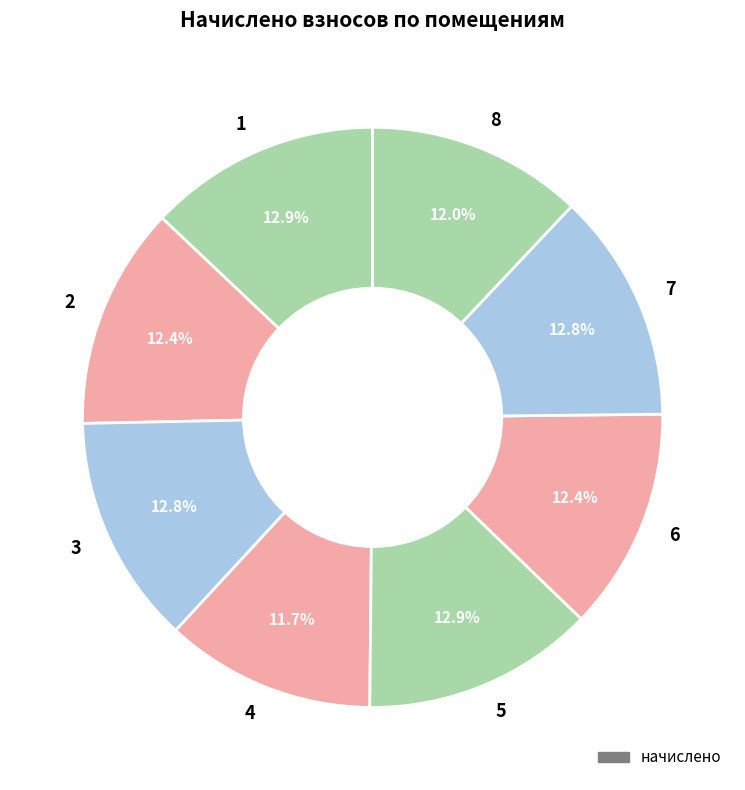

Combined, what portion of the pie is 4 and 6?

24.1%